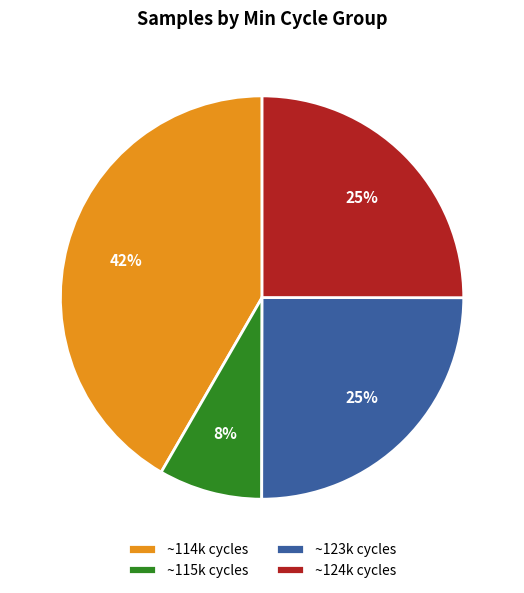

What is the smallest slice in the pie chart?

~115k cycles